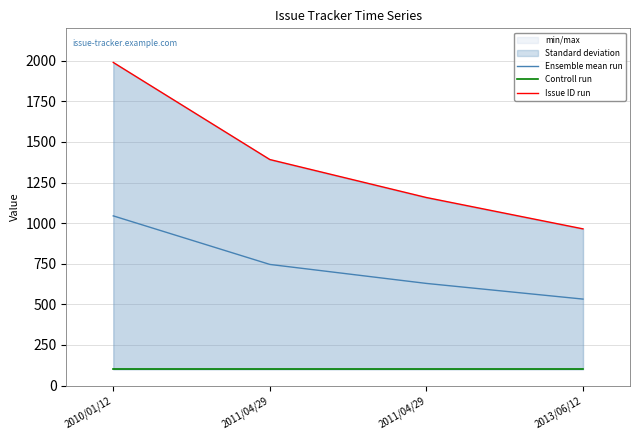

What is the difference between the Ensemble mean run values at 2013/06/12 and 2010/01/12?

512.5